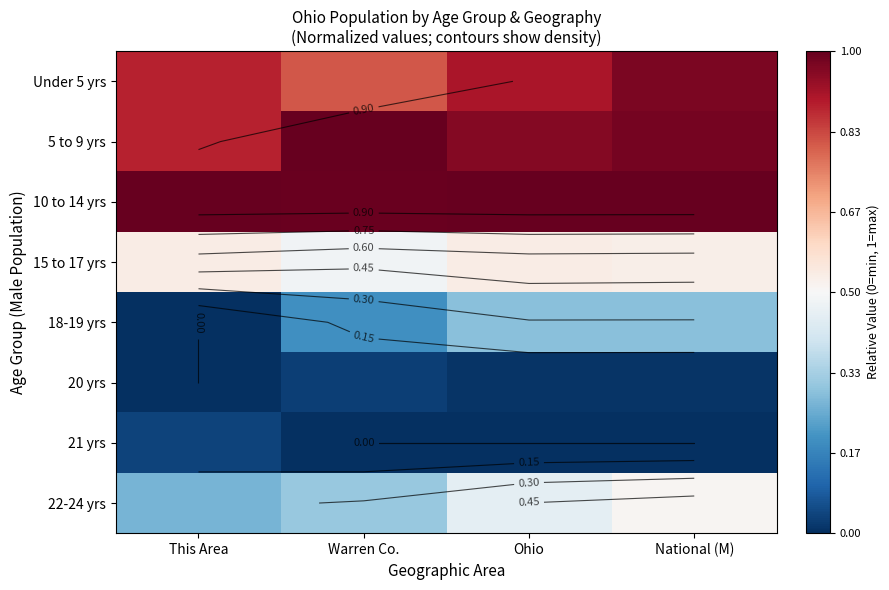

Is it true that 15 to 17 yrs equals 0.5 at Warren Co.?

True